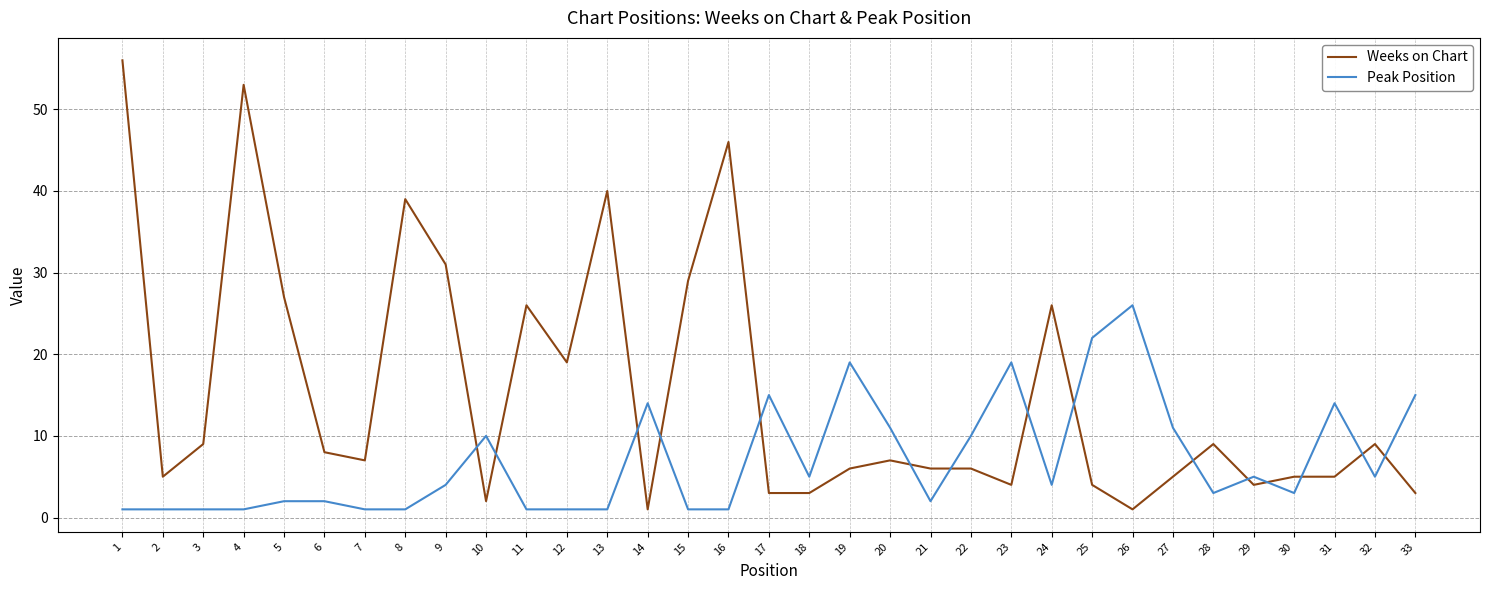

Rank the series by their average value, from lowest to highest.

Peak Position, Weeks on Chart